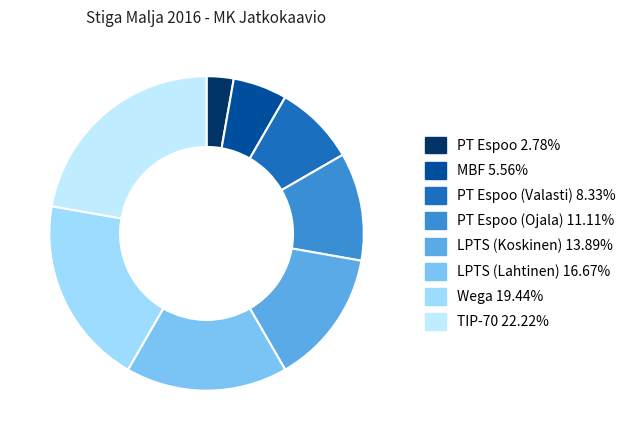

How many slices are in this pie chart?

8